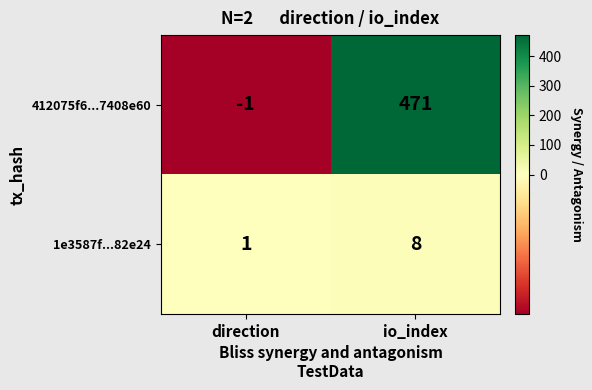

Which series changed the most between direction and io_index?

412075f6...7408e60